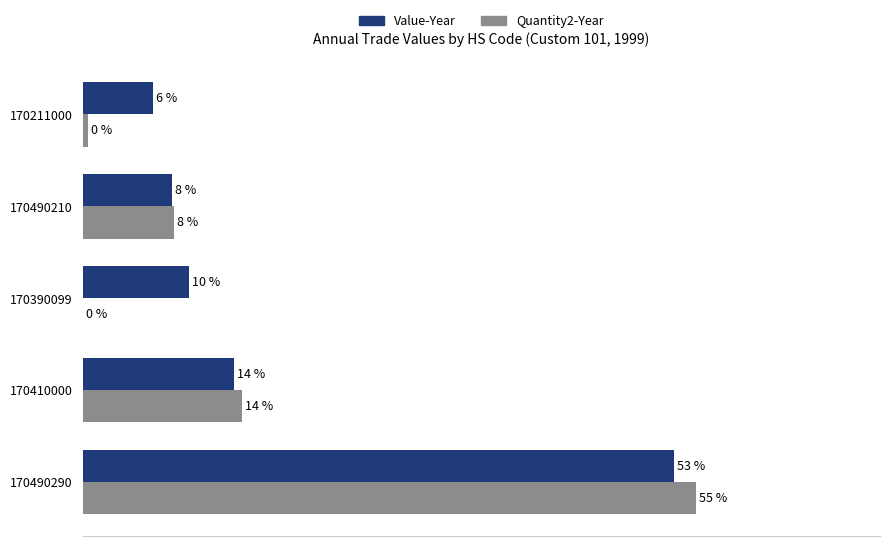

Which series changed the most between 170490290 and 170390099?

Quantity2-Year